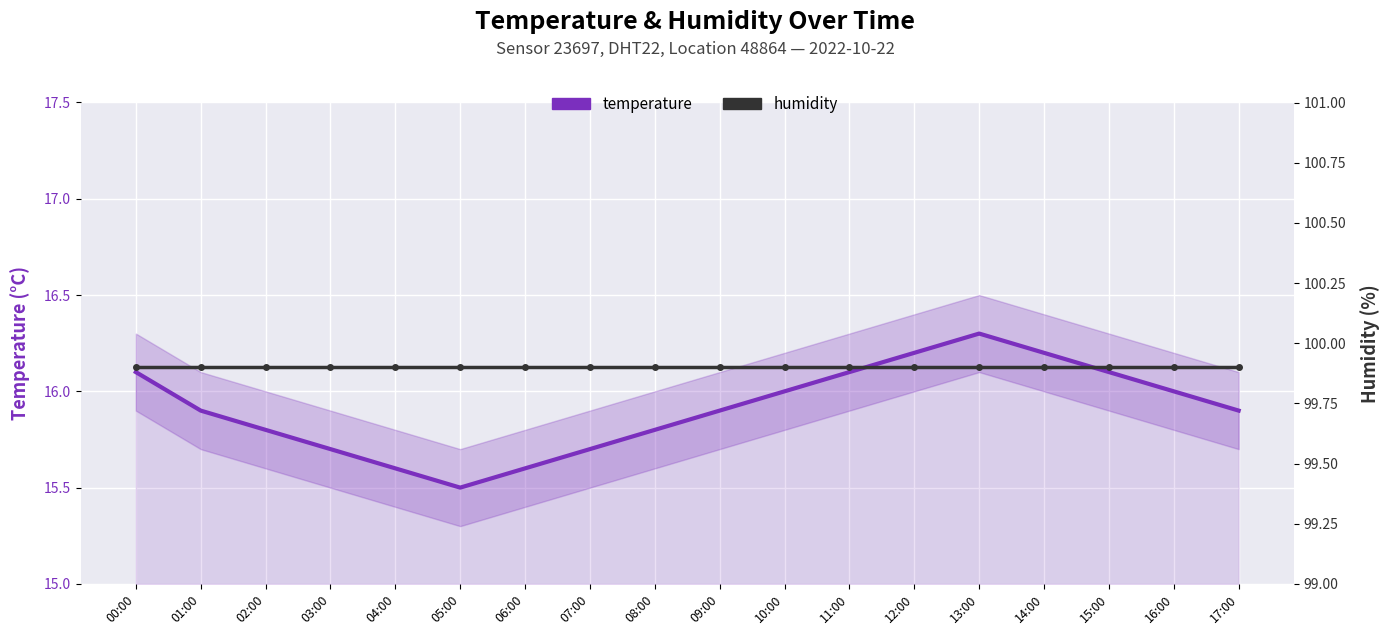

The humidity series shows 99.9 at 09:00. True or false?

True